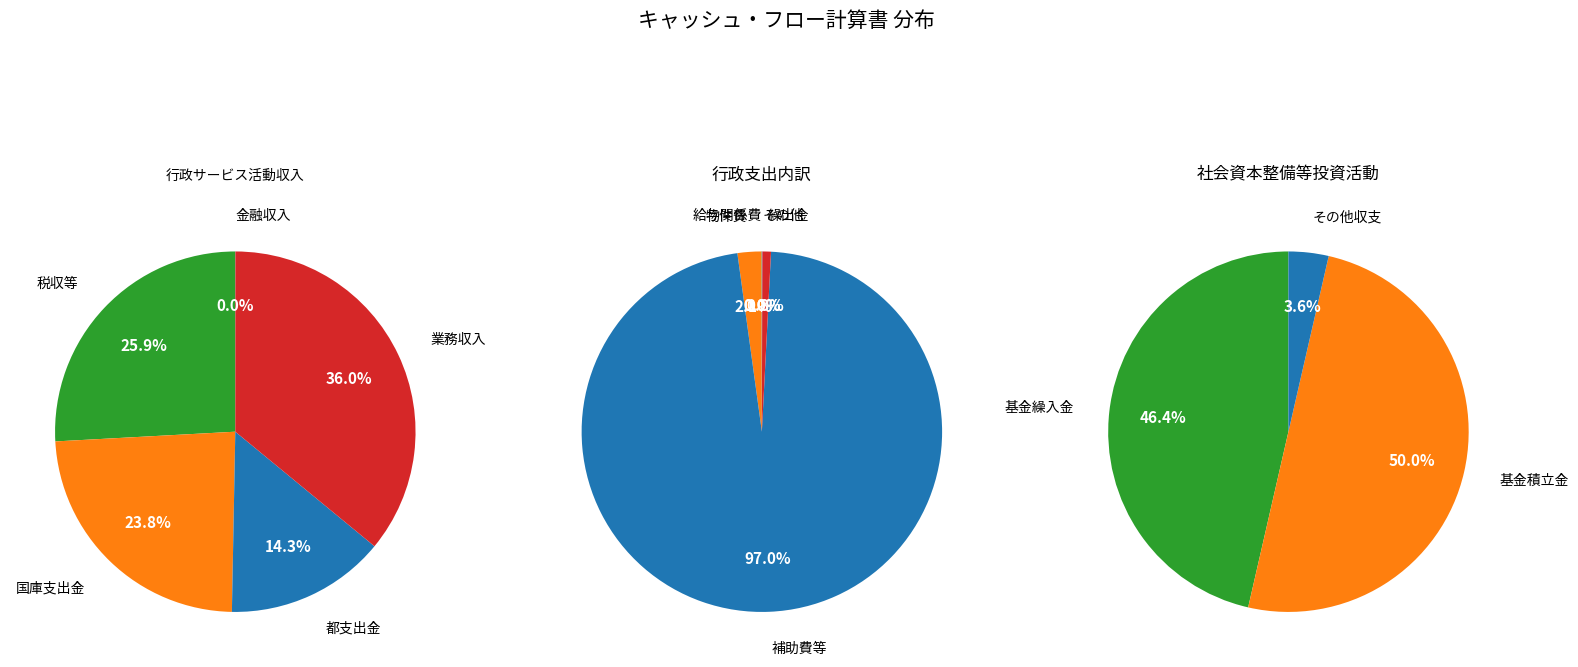

To the nearest percent, what percentage of the pie is 行政支出?

50%